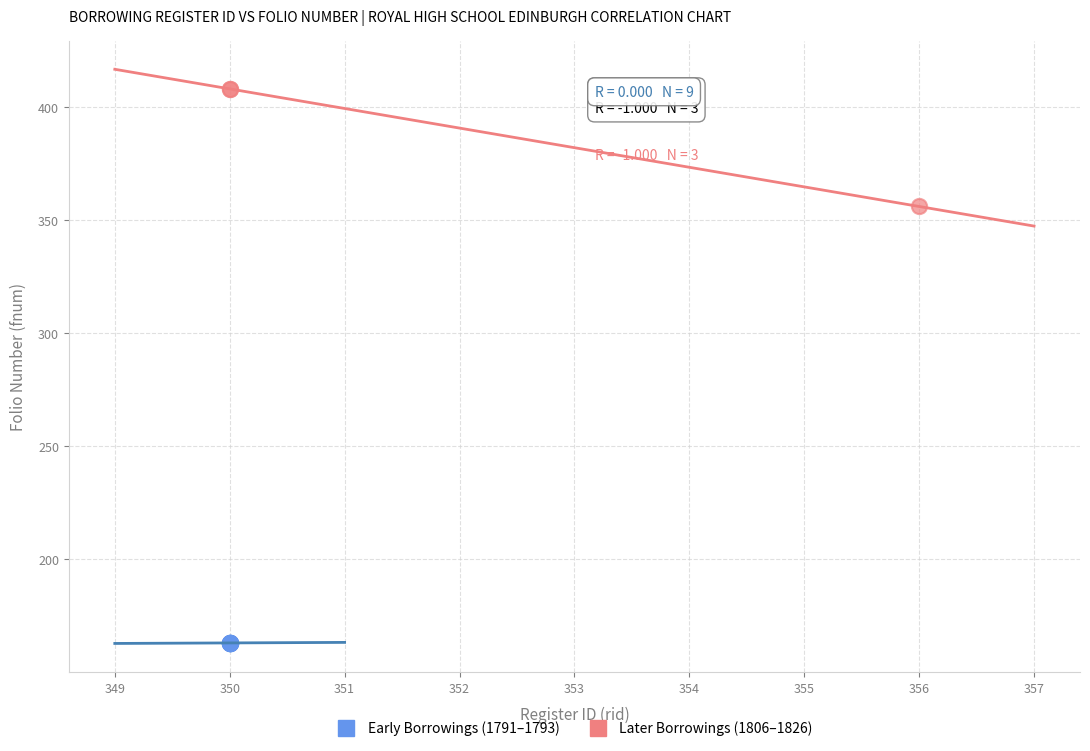

Which series reaches the maximum Y coordinate?

Later Borrowings (1806–1826)